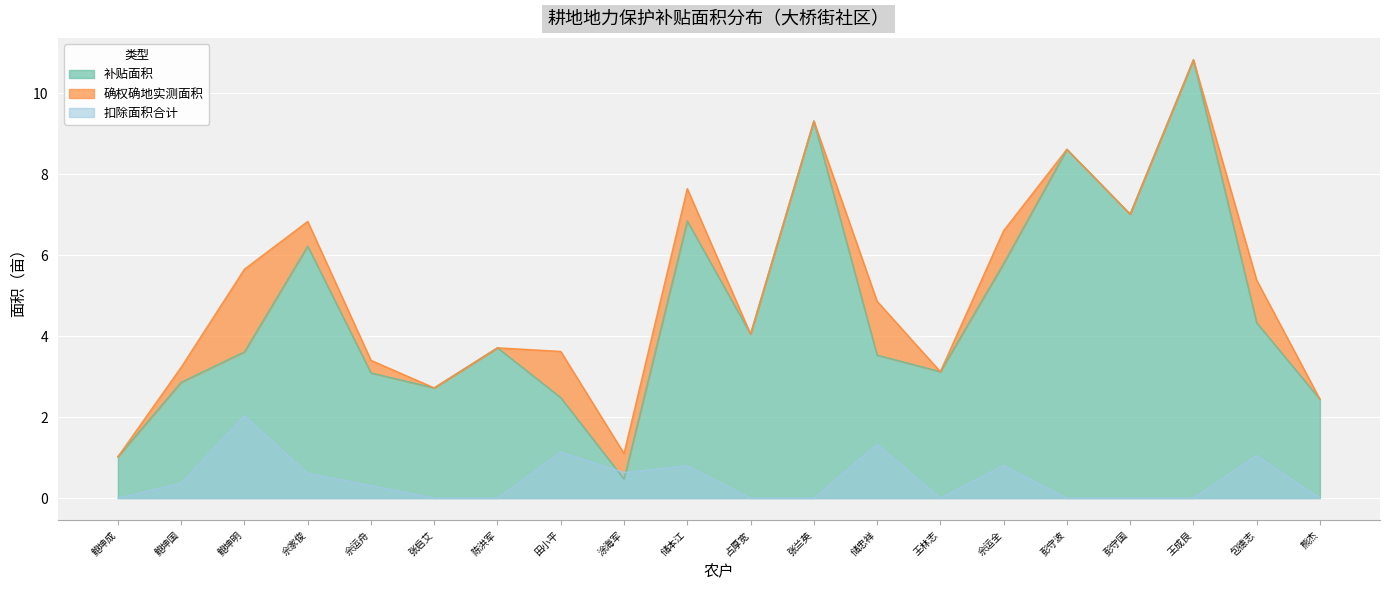

Is the value of 扣除面积合计 at 张启艾 greater than the value of 补贴面积 at 包德志?

No